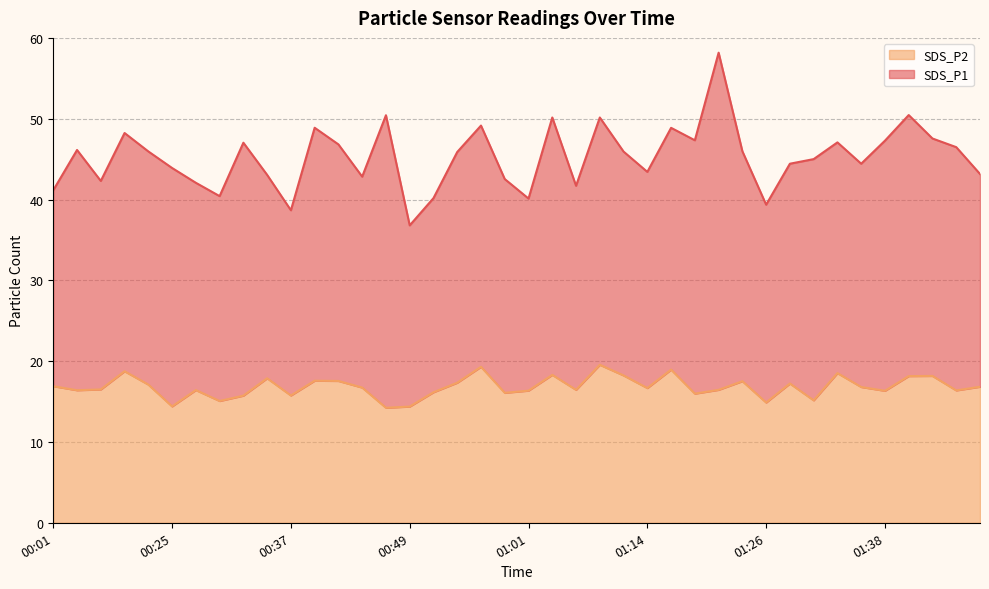

Where does the data first go above 16?

00:01